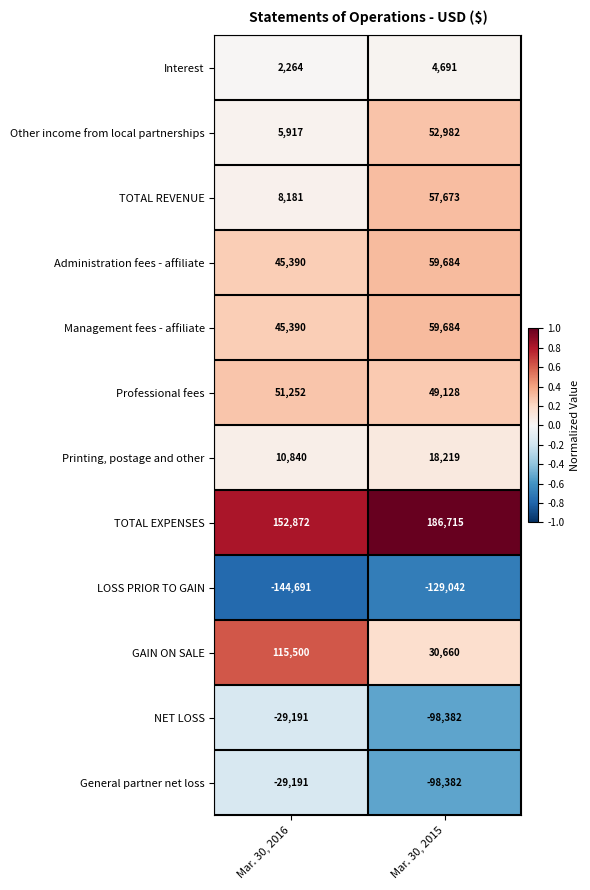

Which series has the widest spread of values?

GAIN ON SALE